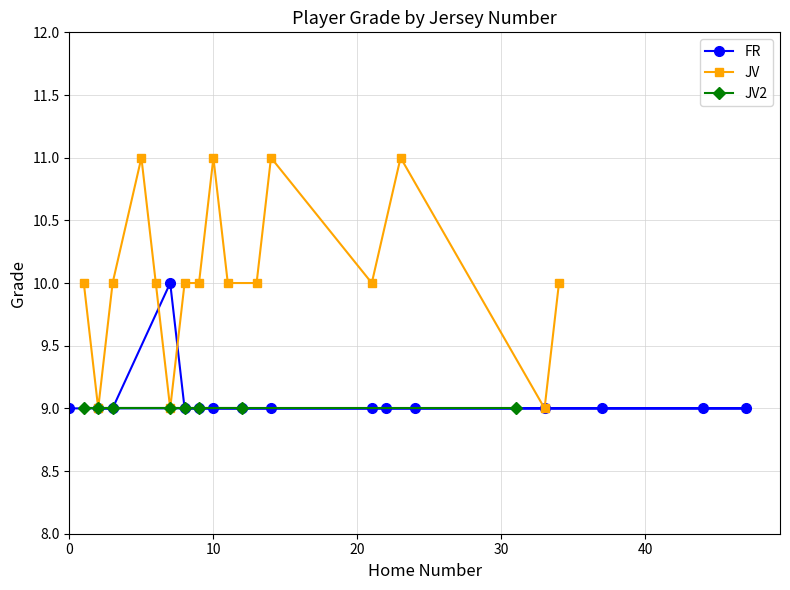

What is the lowest value of the FR series?

9